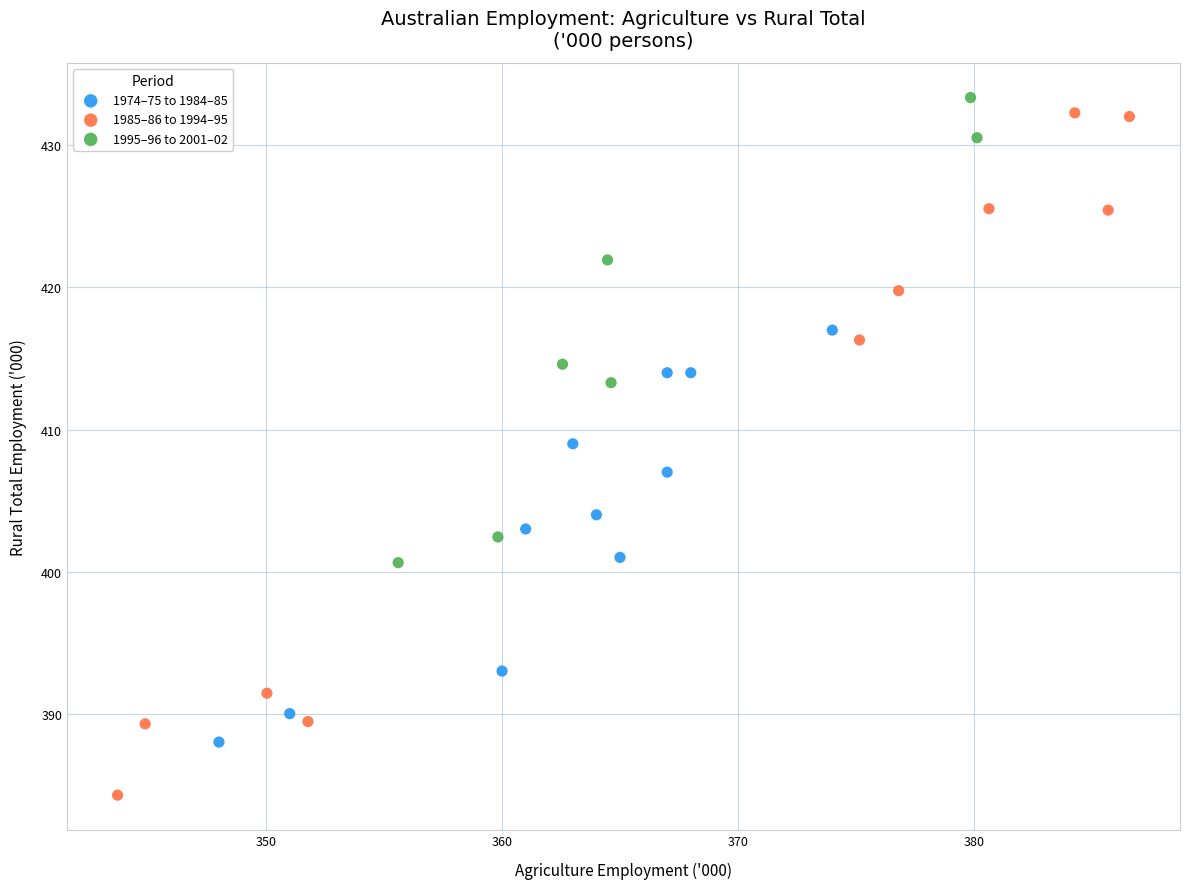

Which series contains the lowest Y value?

1985–86 to 1994–95